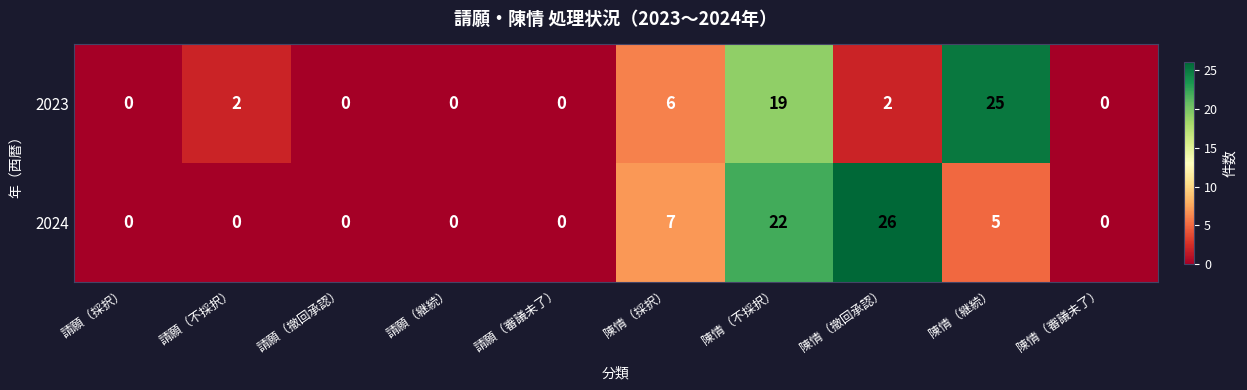

The value of 2023 at 陳情（審議未了） is 0. True or false?

True